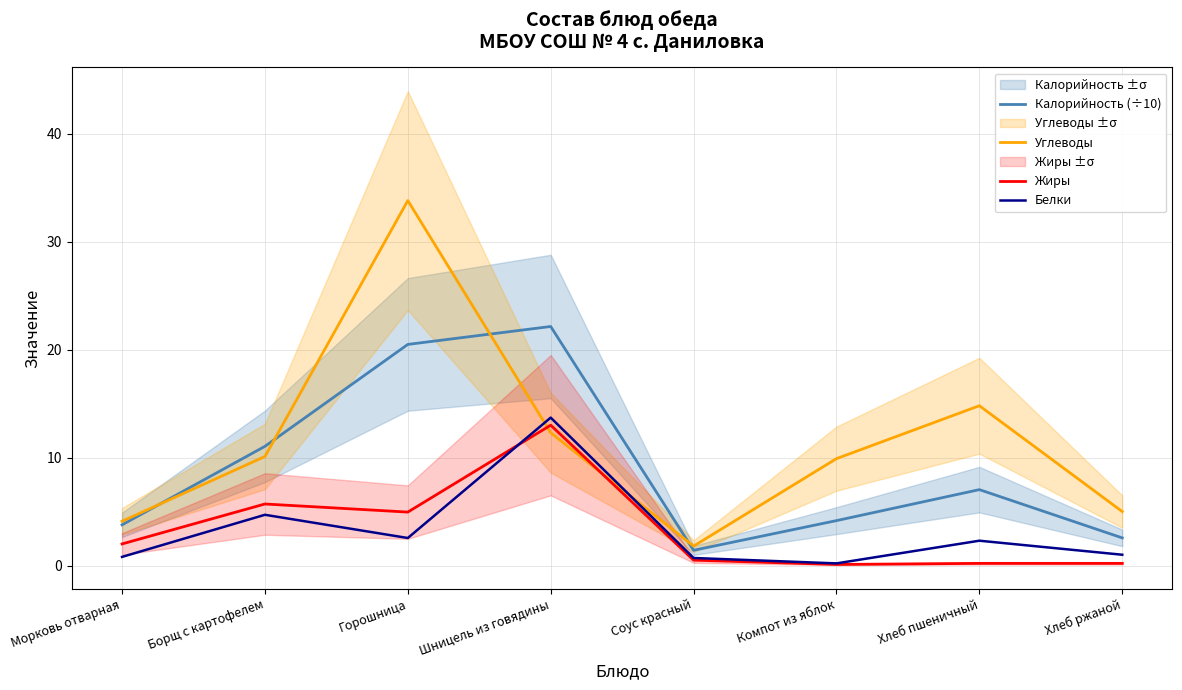

Reading right to left, list all the values displayed in this chart.

Калорийность (÷10): Хлеб ржаной=2.6	Хлеб пшеничный=7.0	Компот из яблок=4.2	Соус красный=1.4	Шницель из говядины=22.1	Горошница=20.5	Борщ с картофелем=11.0	Морковь отварная=3.8
Углеводы: Хлеб ржаной=5.0	Хлеб пшеничный=14.8	Компот из яблок=9.9	Соус красный=1.8	Шницель из говядины=12.3	Горошница=33.8	Борщ с картофелем=10.1	Морковь отварная=4.1
Жиры: Хлеб ржаной=0.2	Хлеб пшеничный=0.2	Компот из яблок=0.1	Соус красный=0.5	Шницель из говядины=13.0	Горошница=5.0	Борщ с картофелем=5.7	Морковь отварная=2.0
Белки: Хлеб ржаной=1.0	Хлеб пшеничный=2.3	Компот из яблок=0.2	Соус красный=0.7	Шницель из говядины=13.7	Горошница=2.5	Борщ с картофелем=4.7	Морковь отварная=0.8